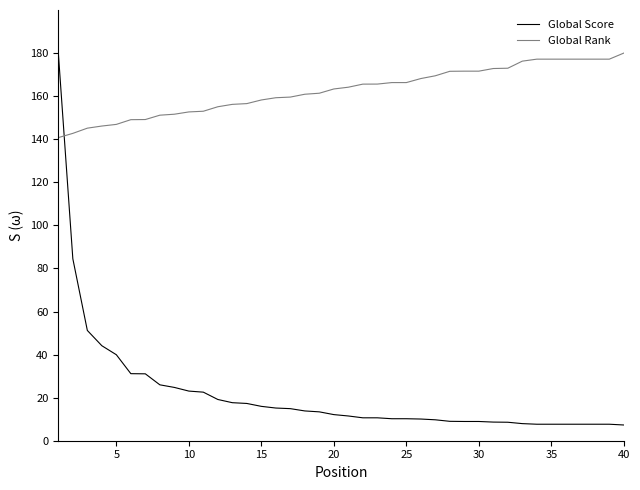

What is the difference between the maximum and minimum values in the Global Score series?

172.7